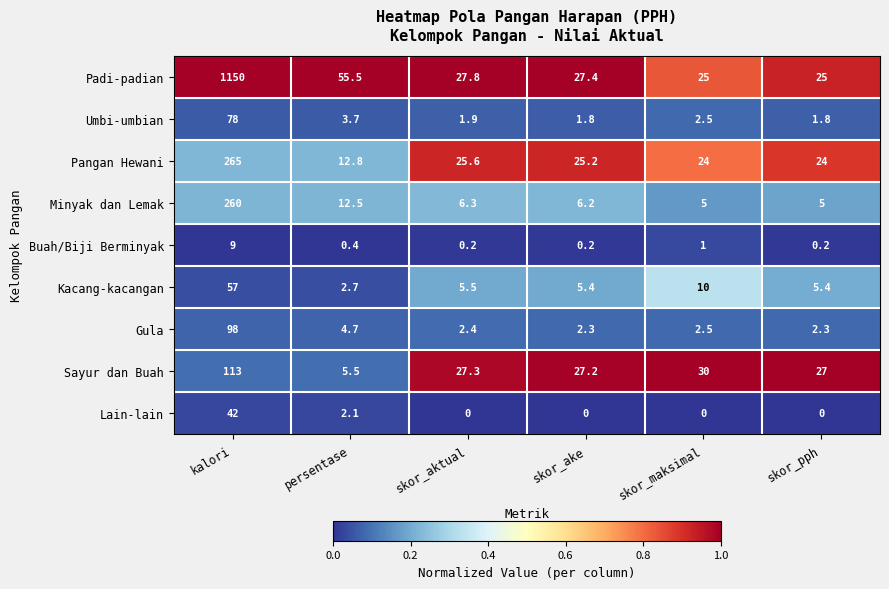

Is it true that Minyak dan Lemak equals 10.5 at skor_aktual?

False